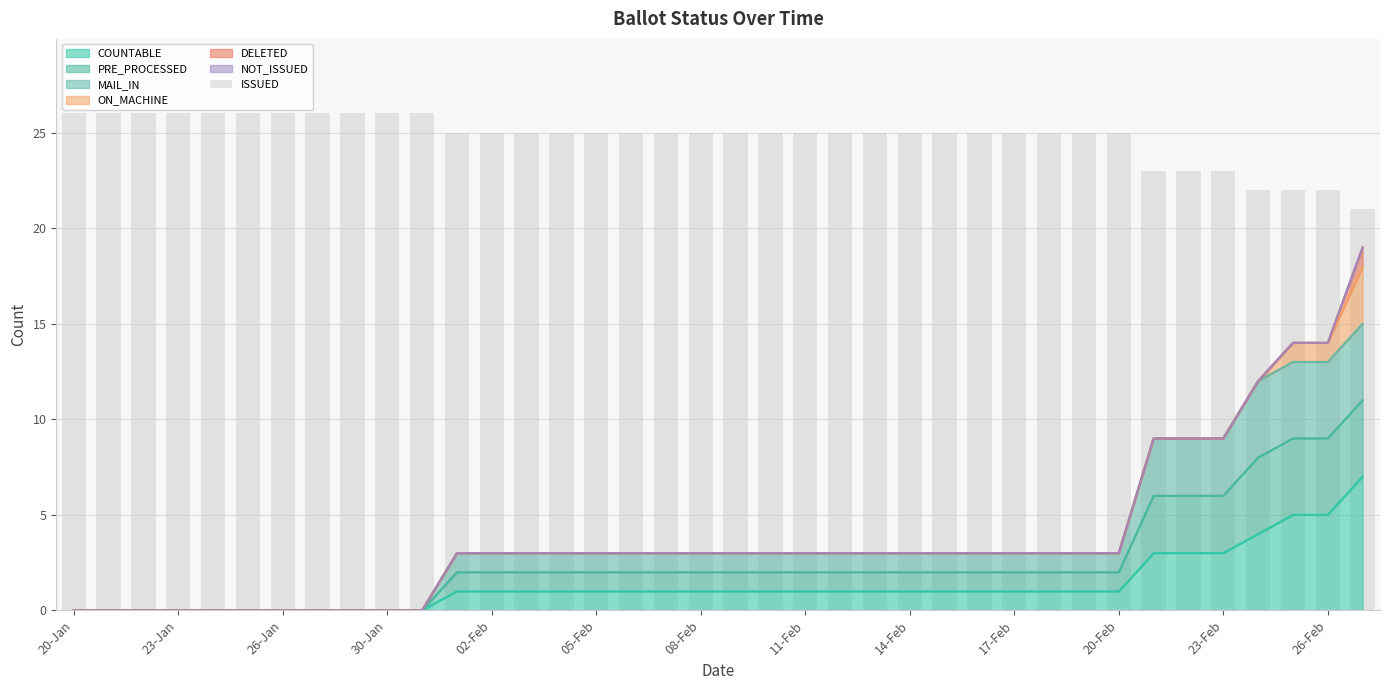

Reading left to right, what are all the values shown in this chart?

26	26	26	26	26	26	26	26	26	26	26	25	25	25	25	25	25	25	25	25	25	25	25	25	25	25	25	25	25	25	25	23	23	23	22	22	22	21